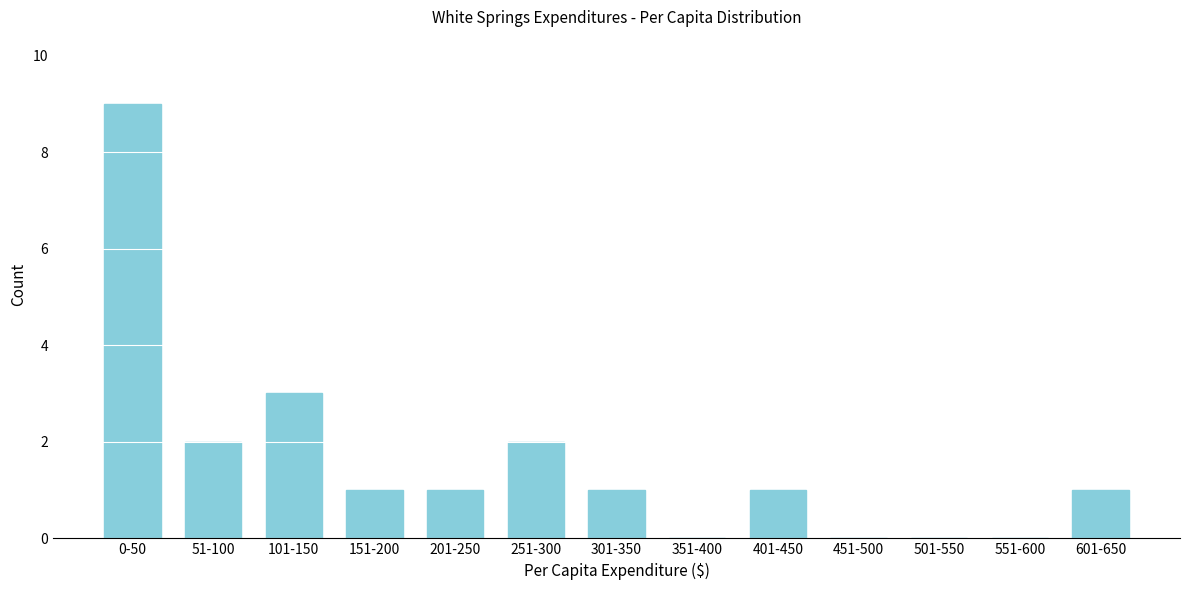

Reading left to right, transcribe all the data shown in this chart.

0-50=9	51-100=2	101-150=3	151-200=1	201-250=1	251-300=2	301-350=1	351-400=0	401-450=1	451-500=0	501-550=0	551-600=0	601-650=1